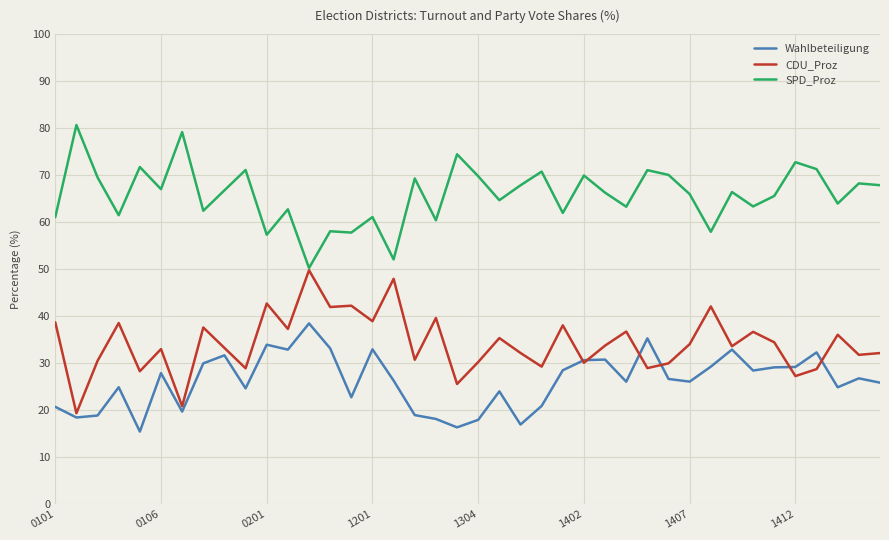

What is the maximum value for CDU_Proz?

49.8